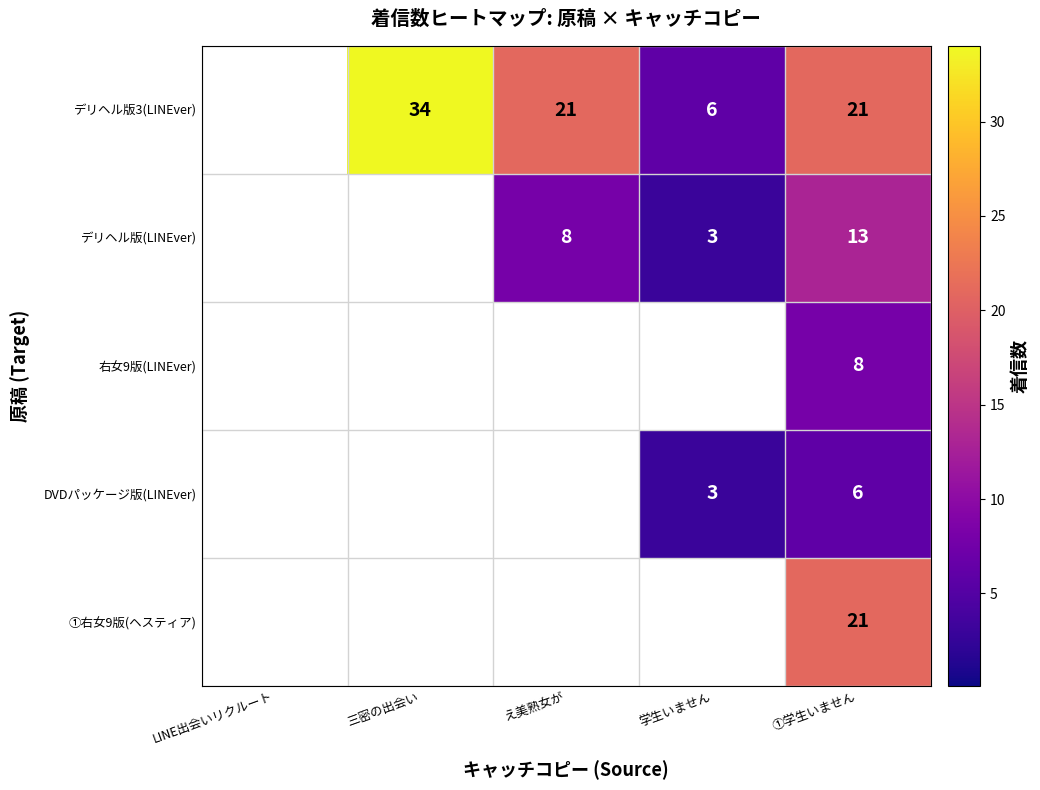

The value of DVDパッケージ版(LINEver) at 学生いません is 1.0. True or false?

False